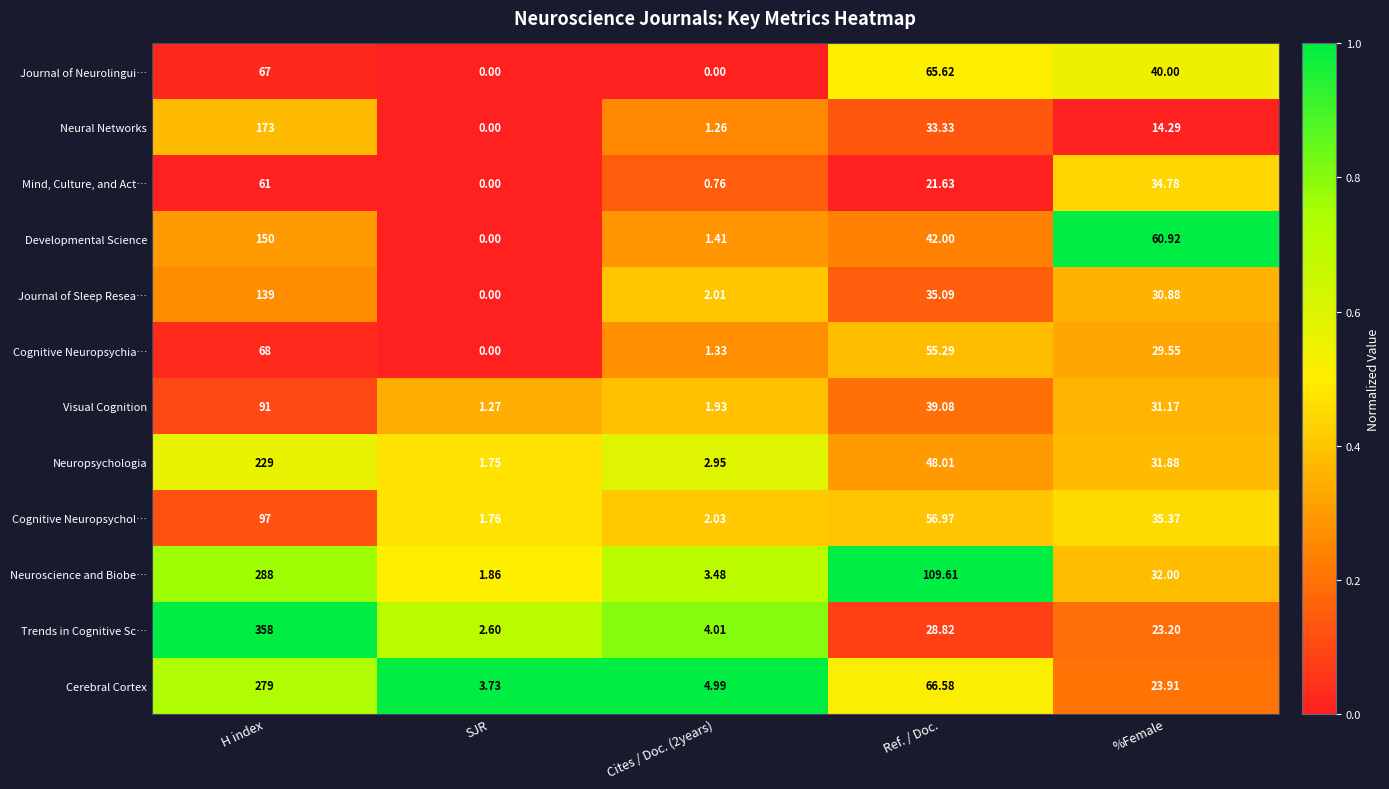

Where is Mind, Culture, and Act… nearest to the value 30?

%Female